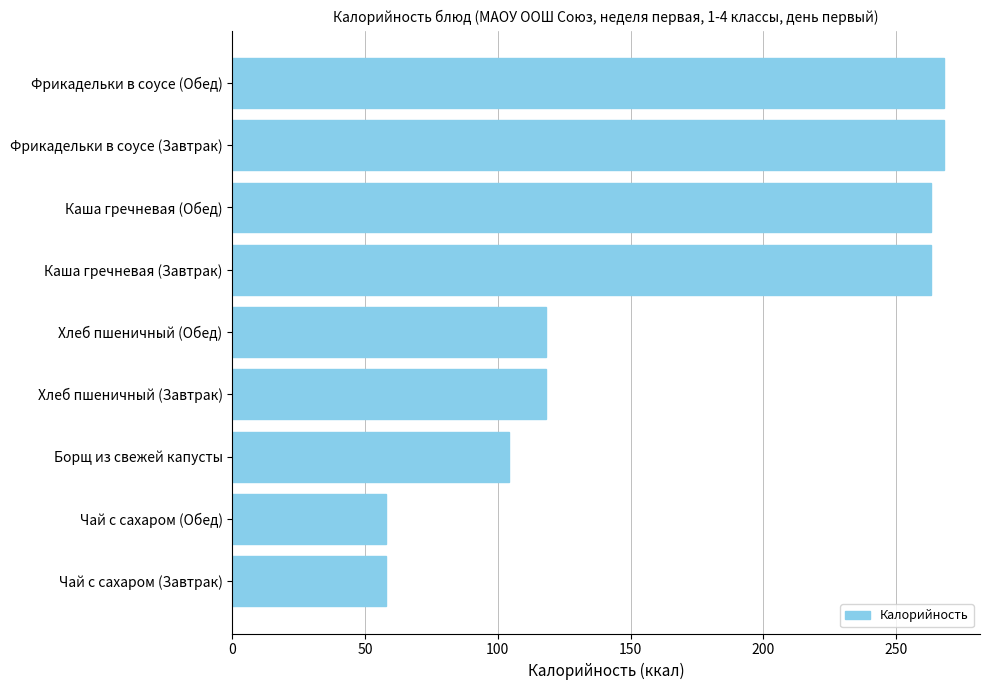

True or false: the data shows 75.7 at Чай с сахаром (Завтрак).

False